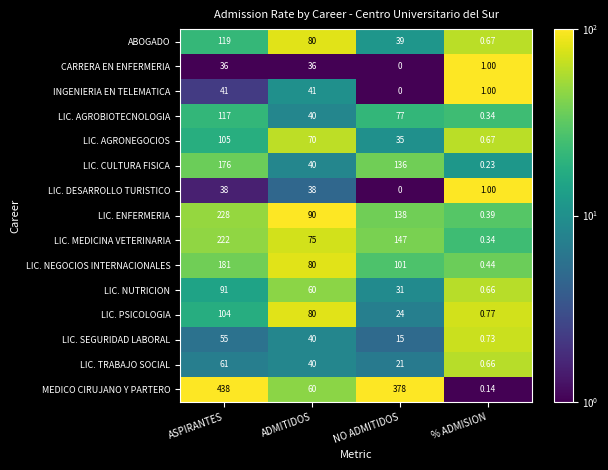

Where does the LIC. TRABAJO SOCIAL series first go above 40?

ASPIRANTES